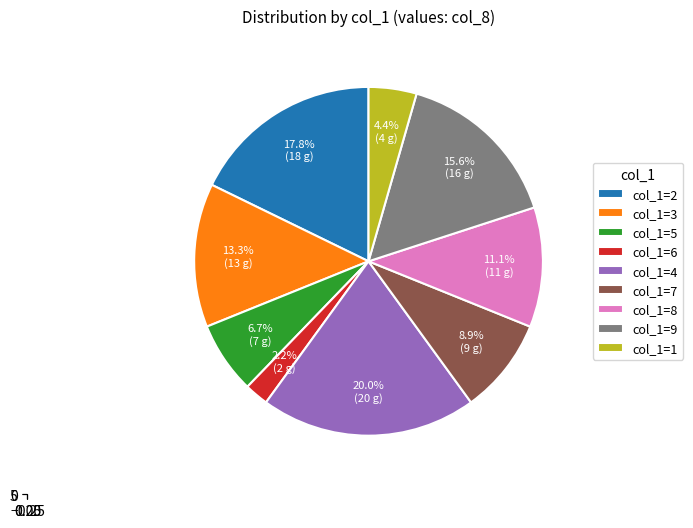

Is it true that 7 is 1% of the pie?

False